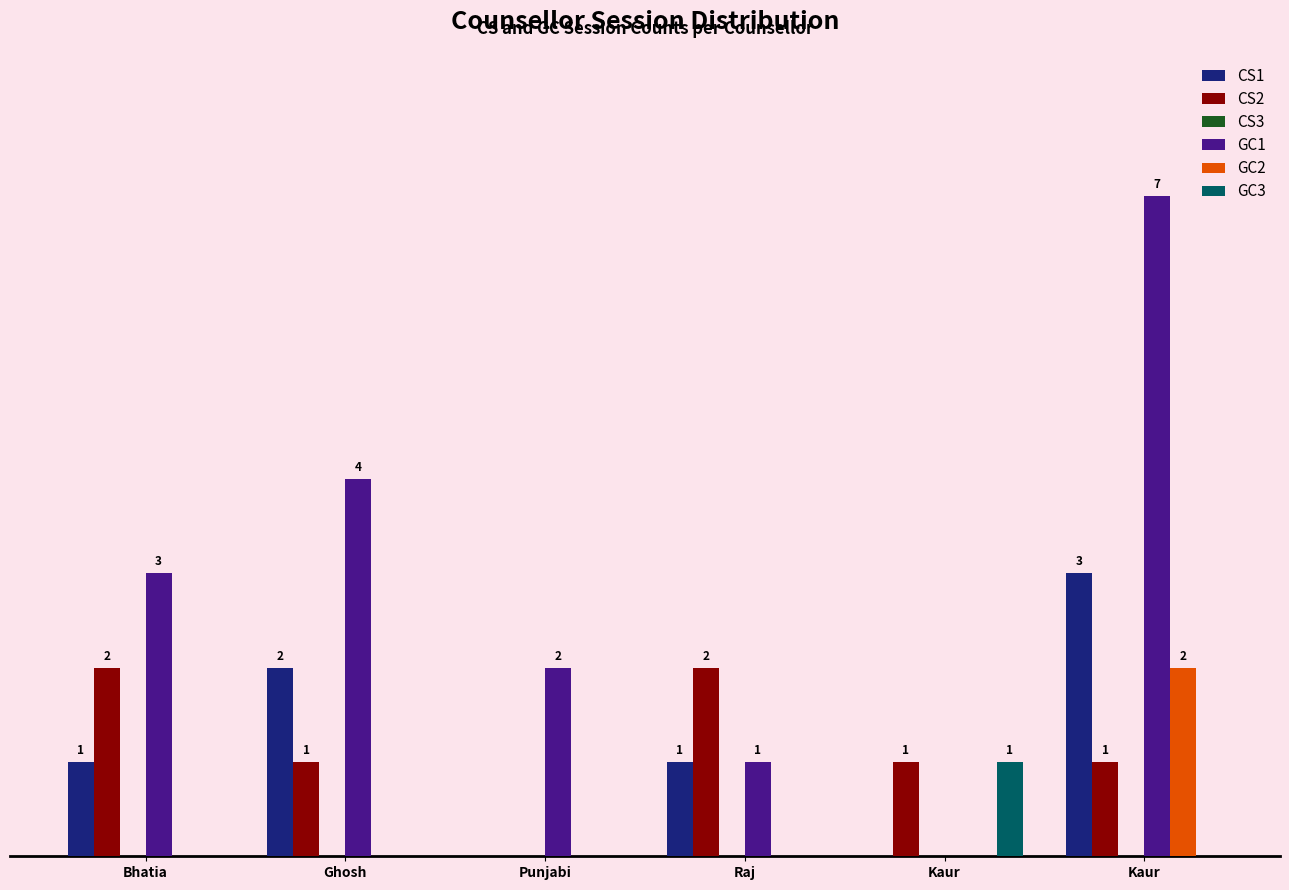

Rank the series at Kaur from lowest to highest value.

CS1, CS3, GC1, GC2, CS2, GC3